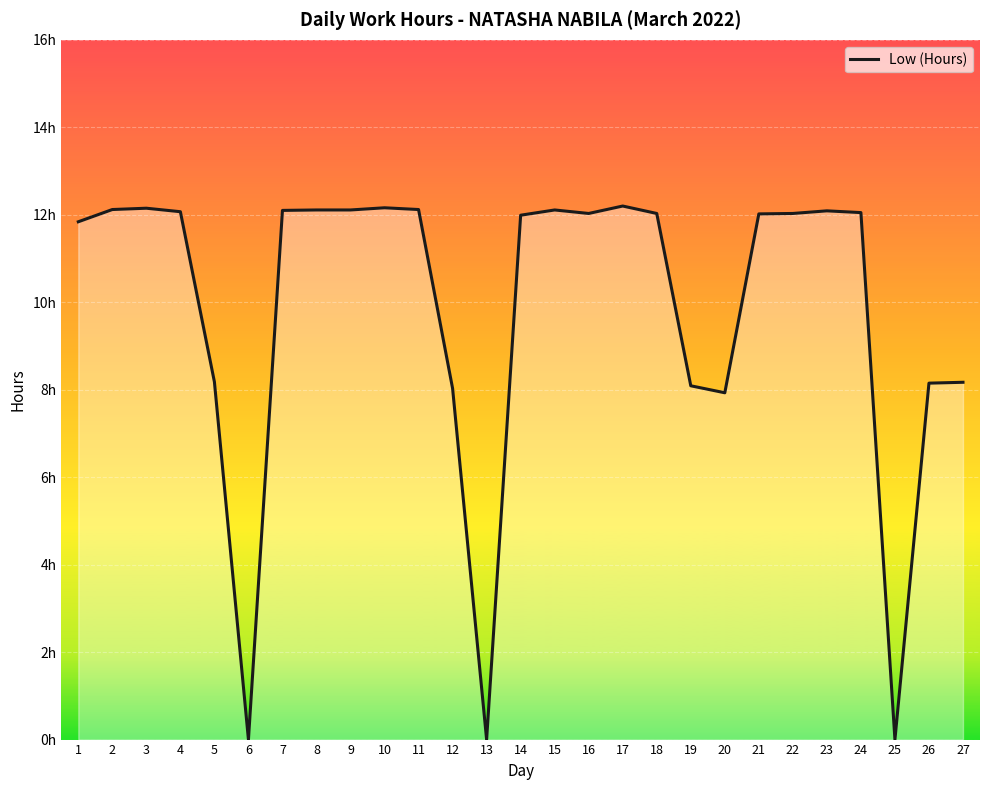

What is the ratio of the value at 16 to the value at 18?

1.0